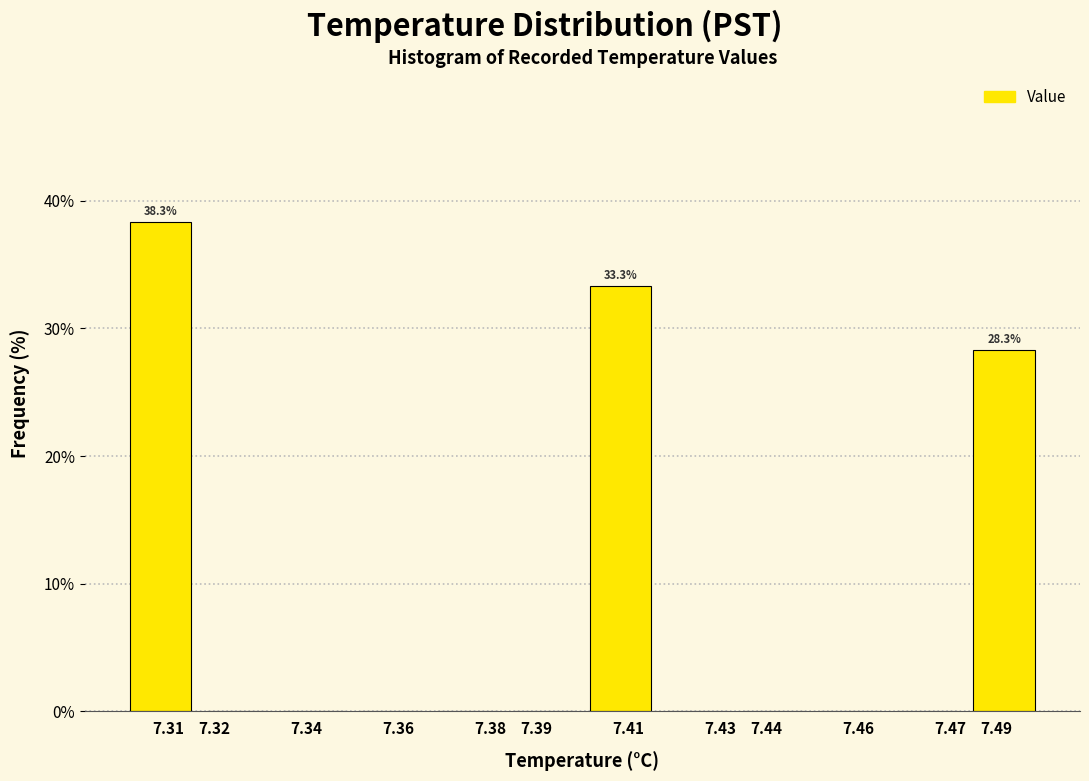

Reading left to right, transcribe all the data shown in this chart.

7.31=38.3	7.32=0.0	7.34=0.0	7.36=0.0	7.38=0.0	7.39=0.0	7.41=33.3	7.43=0.0	7.44=0.0	7.46=0.0	7.47=0.0	7.49=28.3